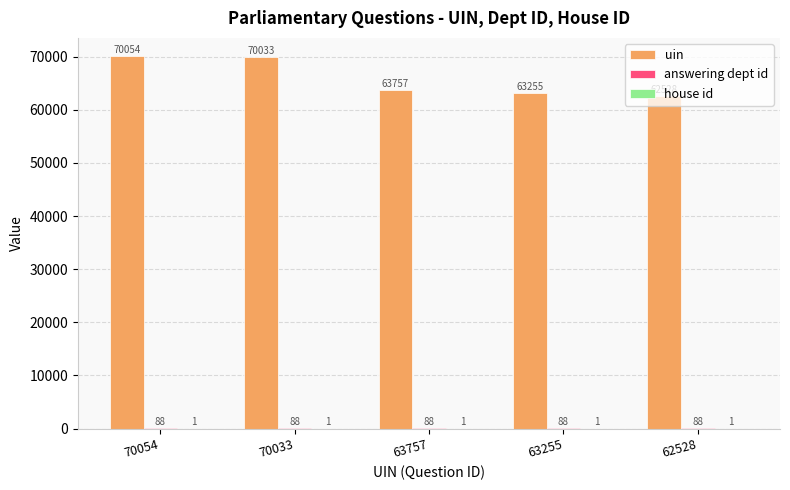

Which series has the largest total across all categories?

uin